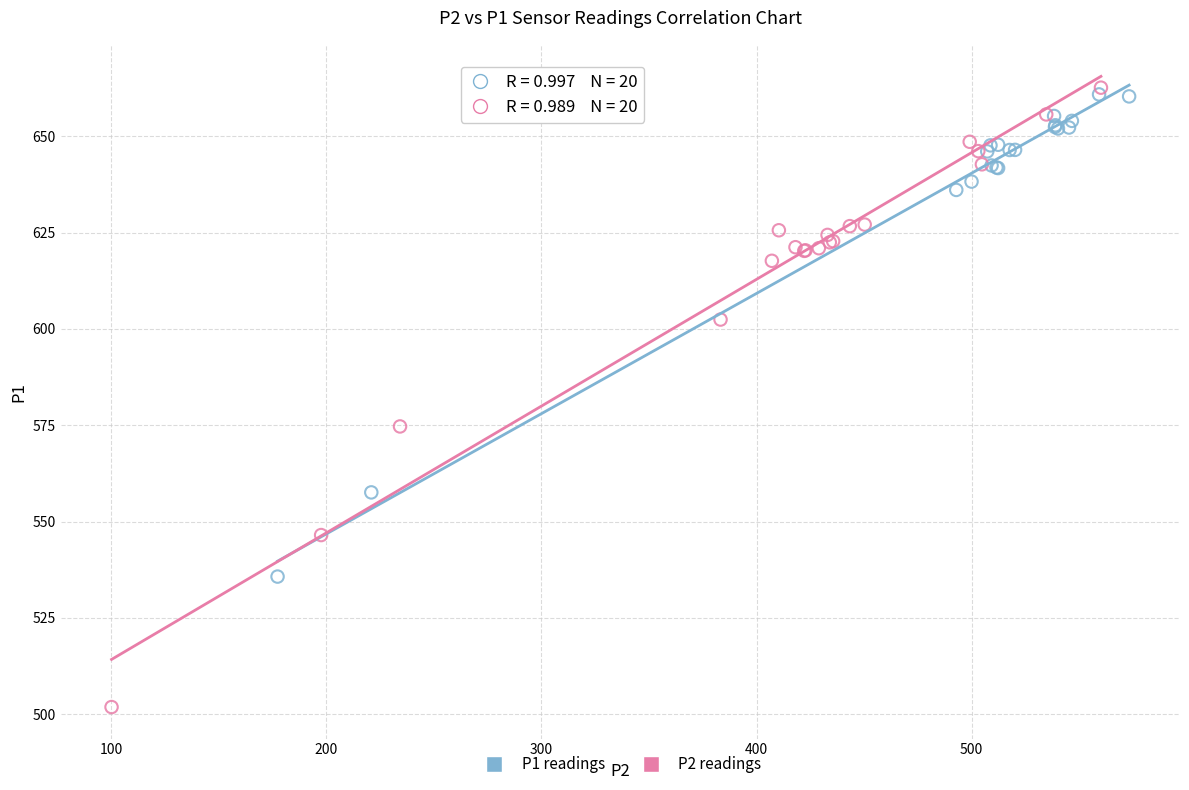

Which series reaches the minimum Y coordinate?

P2 readings